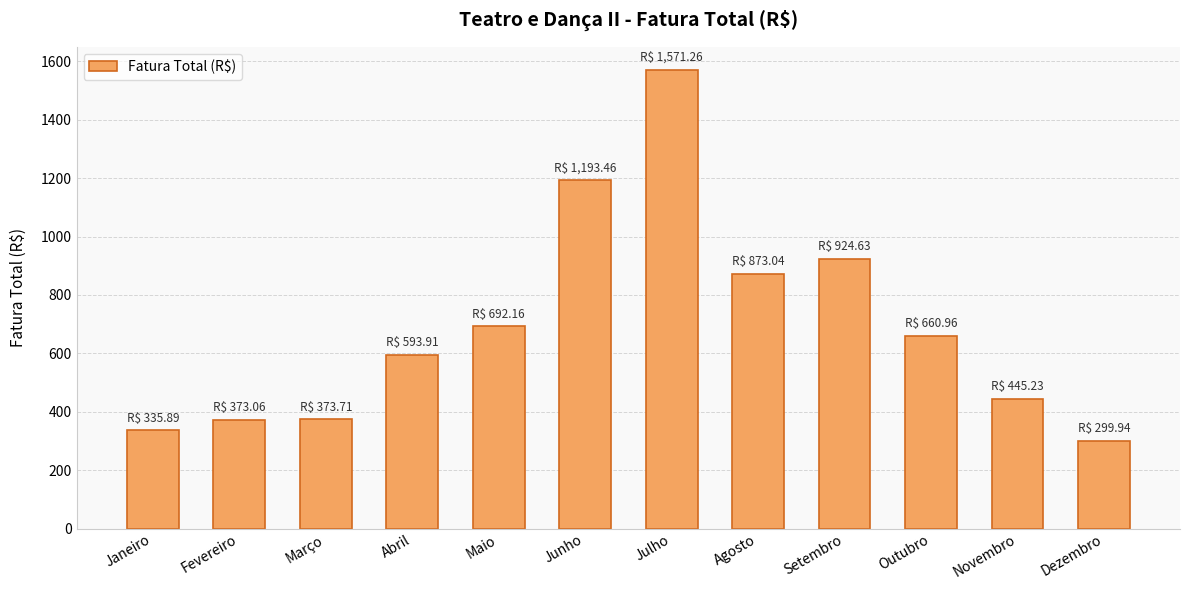

At which label is the value closest to 935?

Setembro